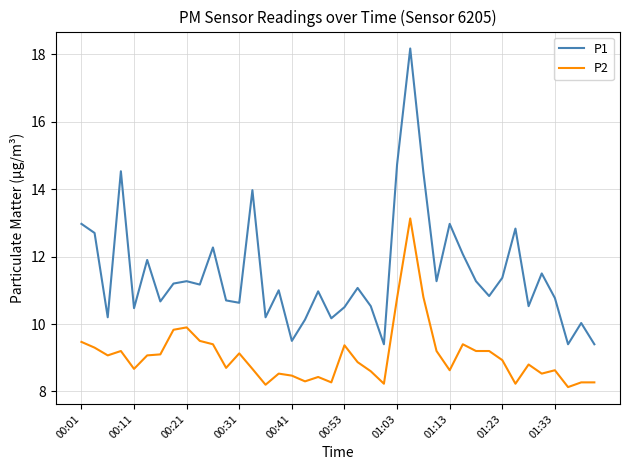

Which series has the largest total across all categories?

P1